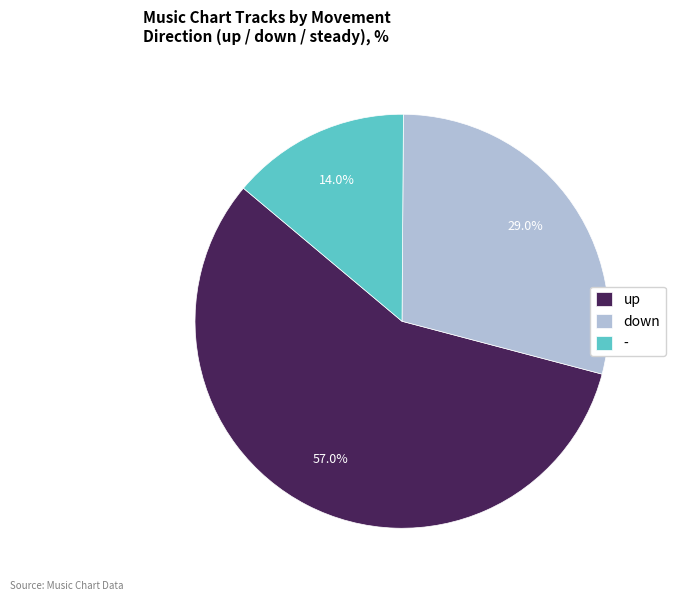

Which category has the biggest portion of the pie?

up